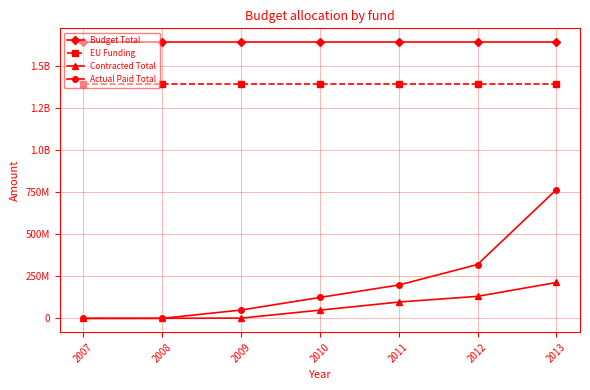

Is this an area chart (filled region under the line)?

No